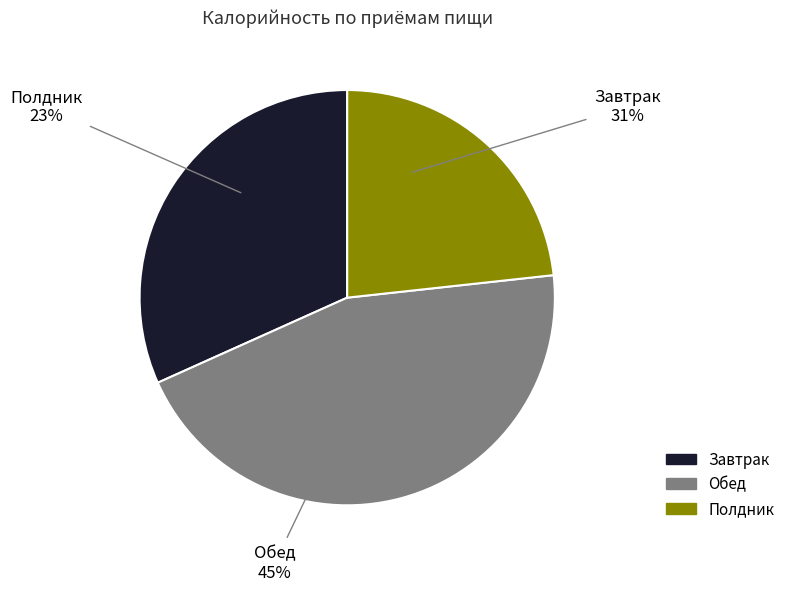

Which slice is the smallest?

Полдник